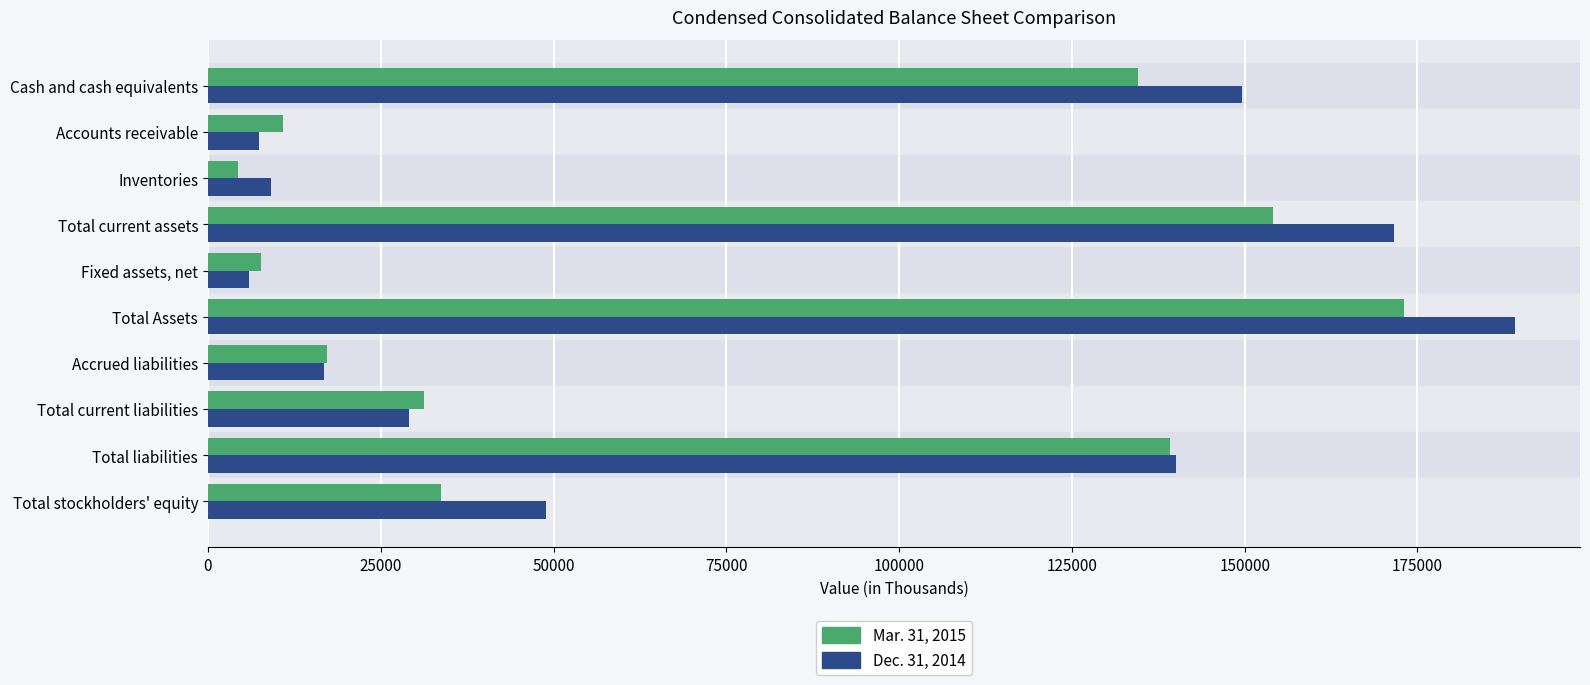

What is the difference between the maximum and minimum values in the Mar. 31, 2015 series?

168693